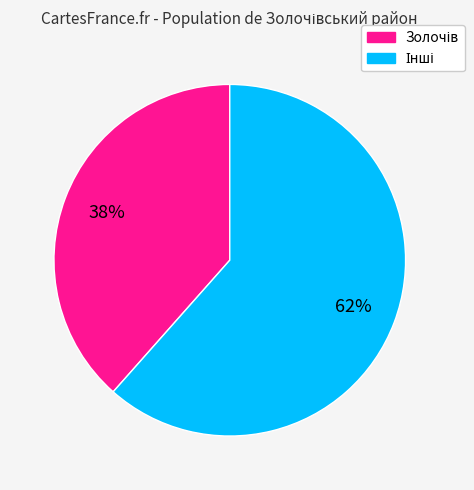

To the nearest percent, what is the average slice percentage?

50%